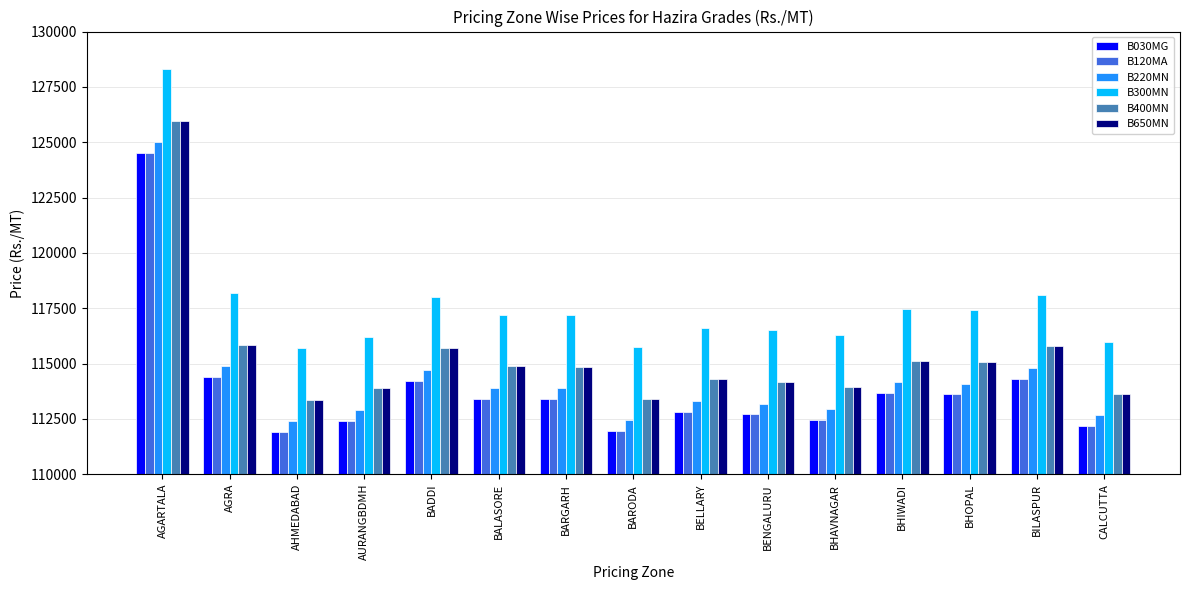

Are the bars grouped side by side (vs. stacked)?

Yes